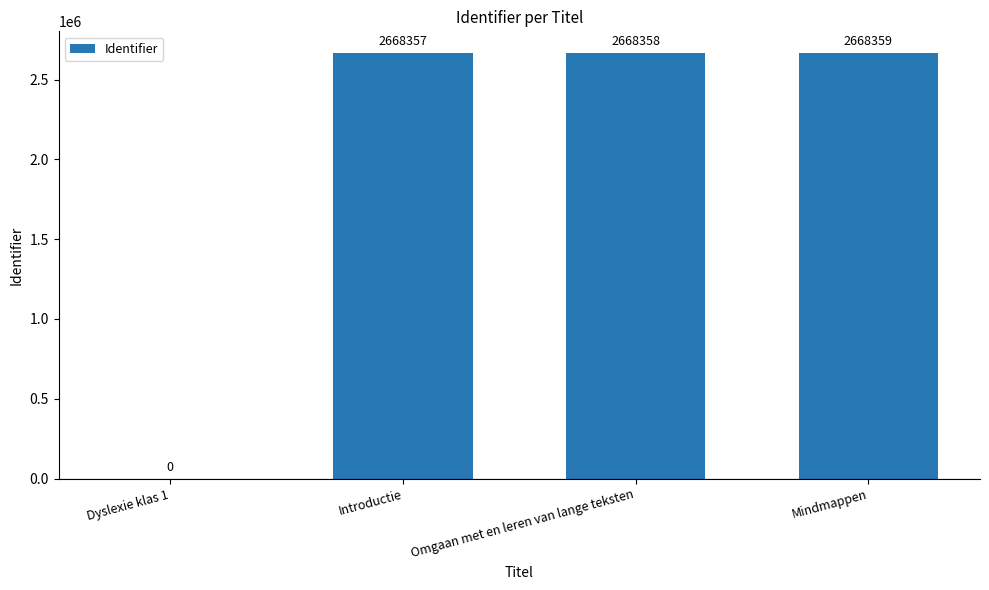

Reading left to right, extract all data points from this chart.

Dyslexie klas 1=0	Introductie=2668357	Omgaan met en leren van lange teksten=2668358	Mindmappen=2668359